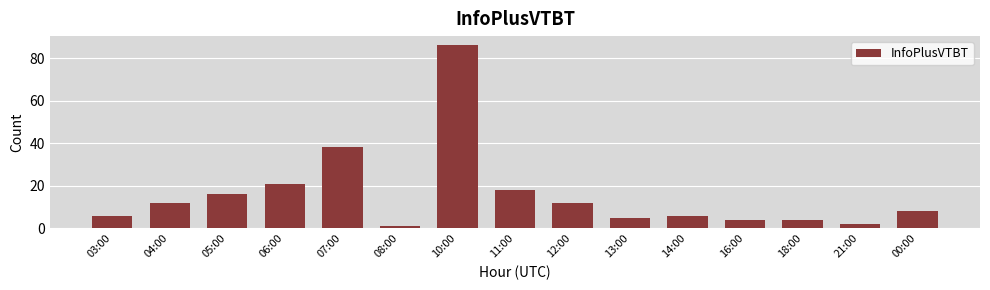

What is the average value?

16